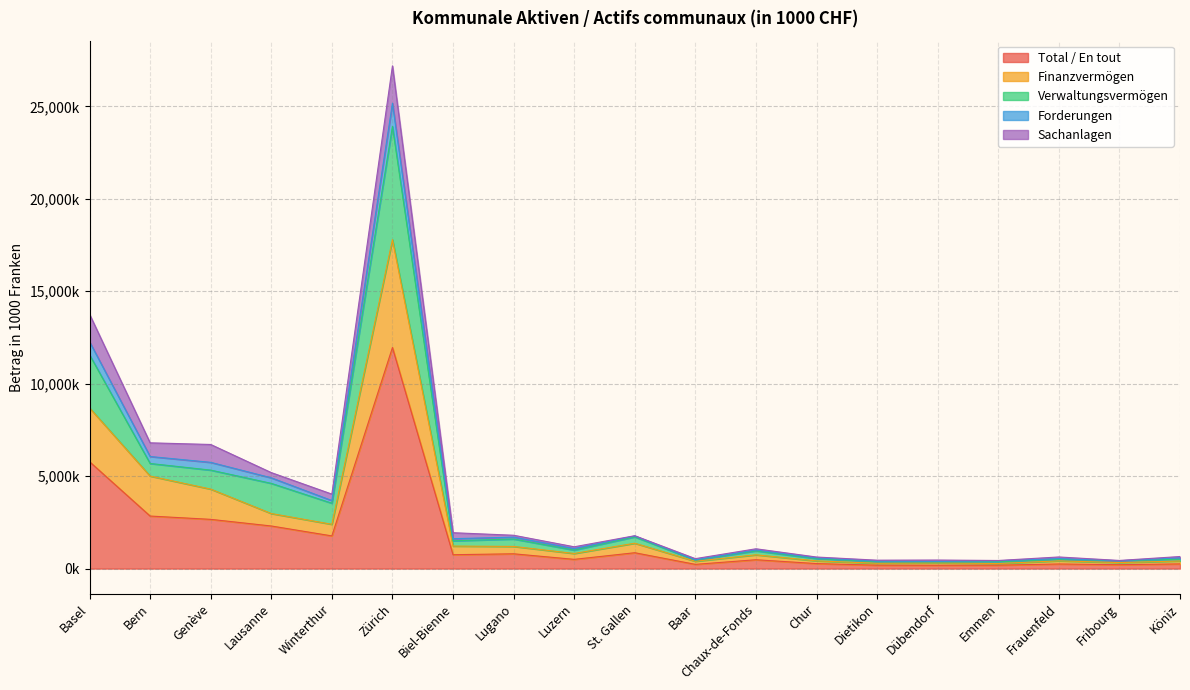

Does the chart display data point markers on the line(s)?

No